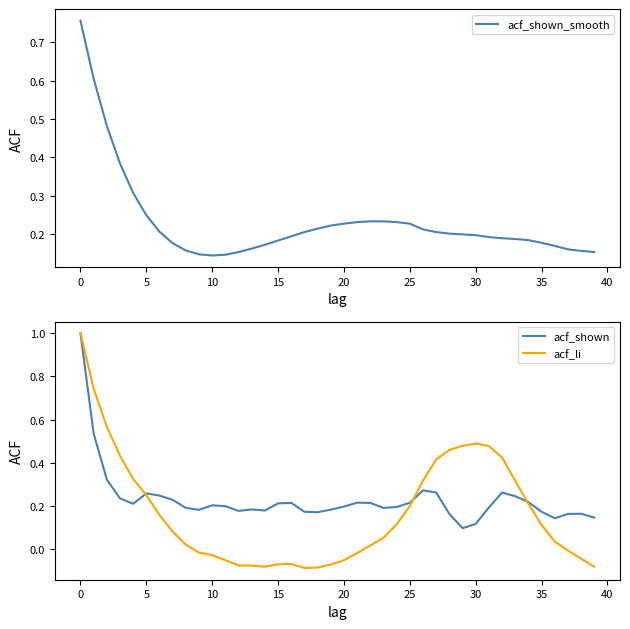

At how many categories does at least one series exceed 0?

40